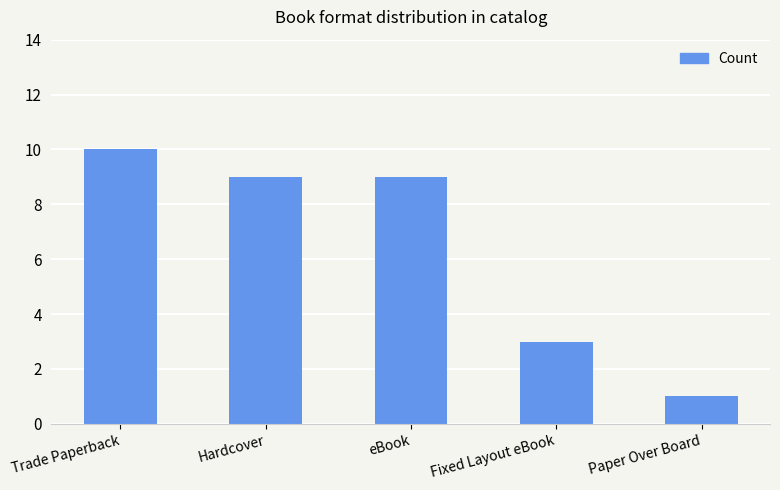

How many series are shown in this chart?

1